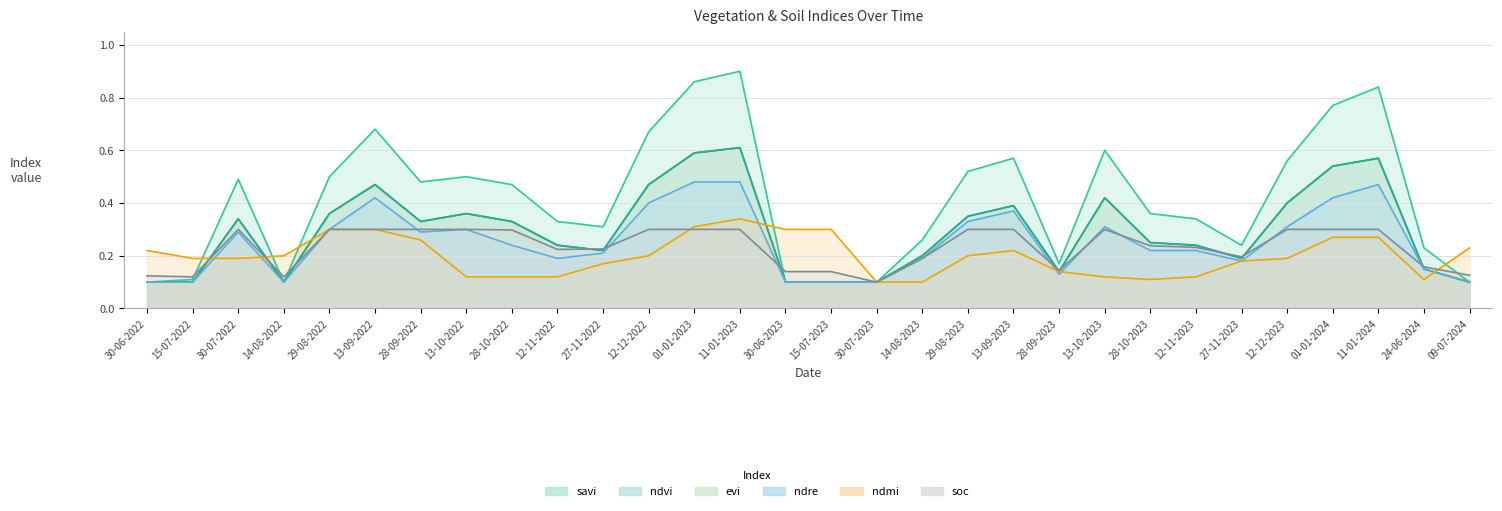

Does the chart display data point markers on the line(s)?

No